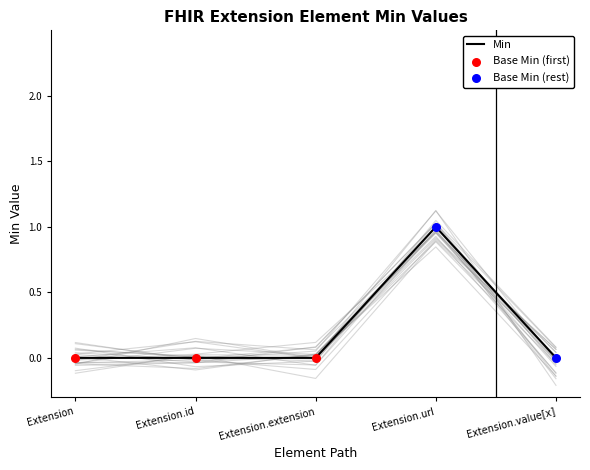

Which series has the largest Y range (max minus min)?

Base Min